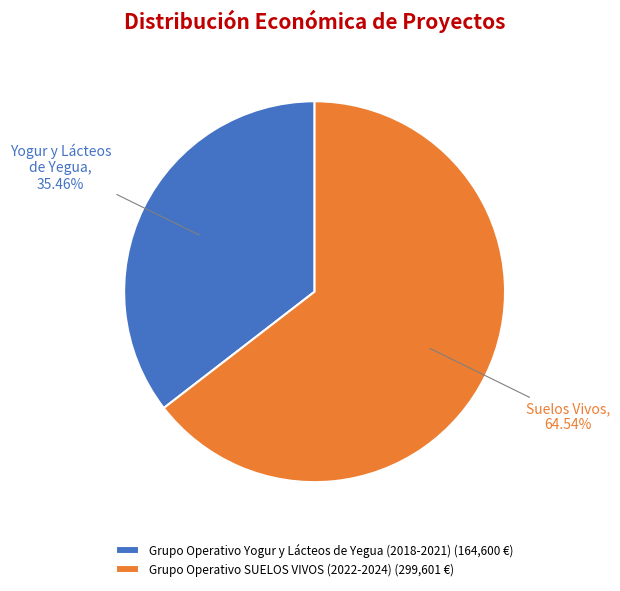

Is Grupo Operativo SUELOS VIVOS (2022-2024) the majority of the pie?

Yes